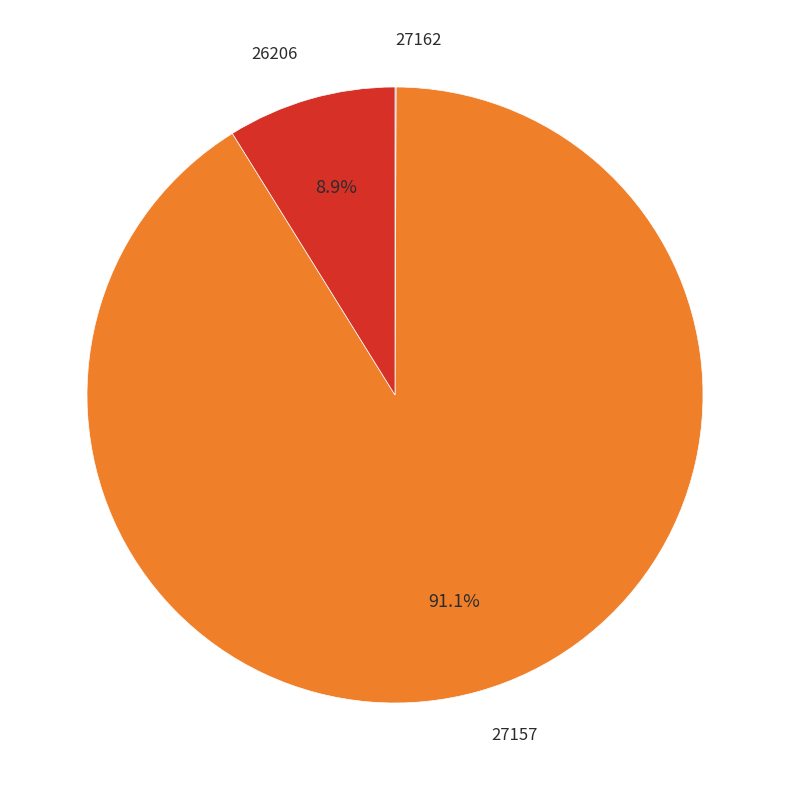

Is there any slice that represents more than half of the pie?

Yes